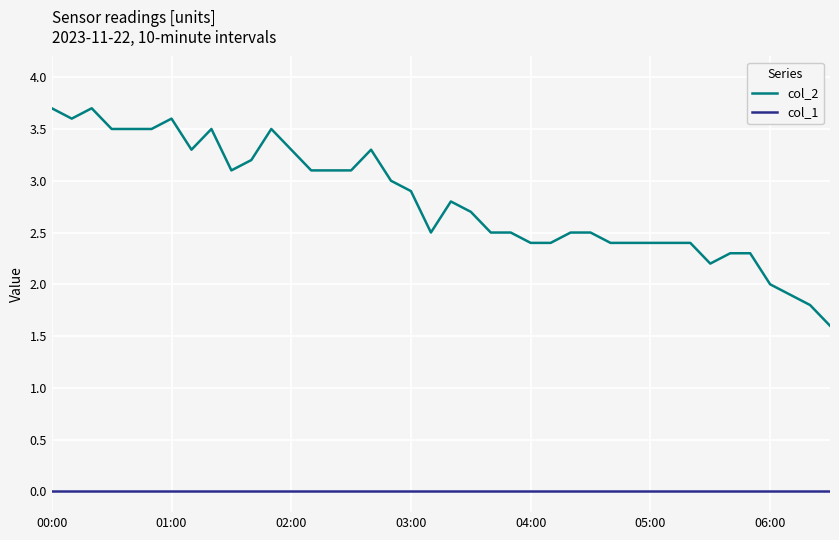

Is this an area chart (filled region under the line)?

No